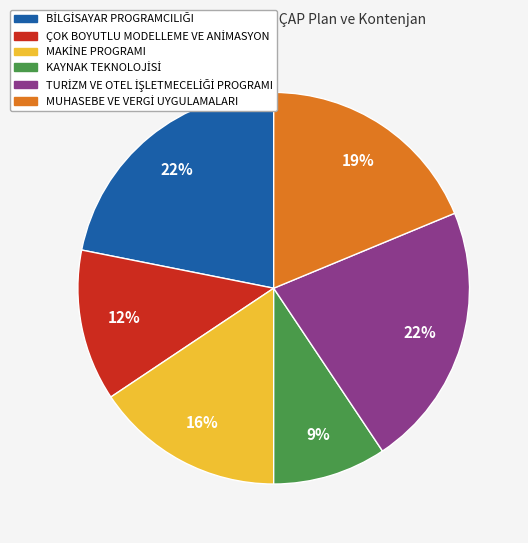

How many segments does this pie chart have?

6